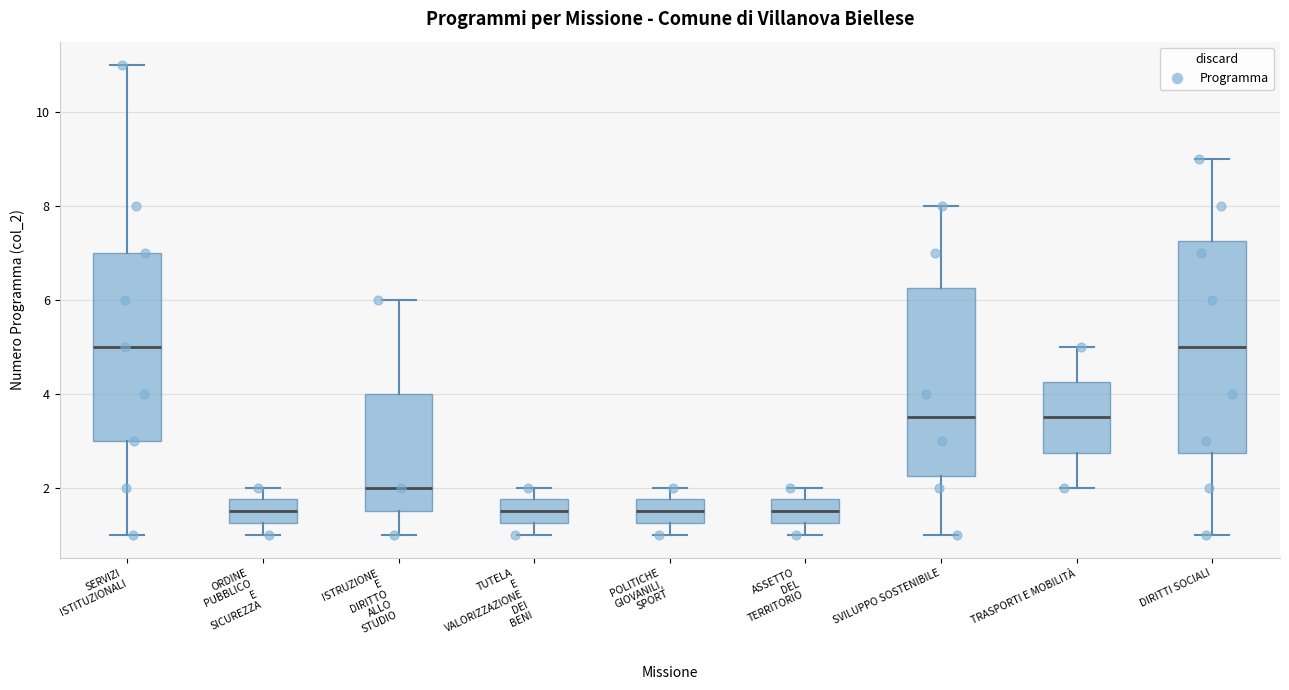

Reading left to right, read every box against the y-axis: the position of its median line, the range the box covers, and the ends of its whiskers. The values are not printed on the chart, so give them approximately, as read against the axis.

SERVIZI ISTITUZIONALI: median 5.0, box 3.0 to 7.0, whiskers 1.0 to 11.0
ORDINE PUBBLICO E SICUREZZA: median 1.6, box 1.2 to 1.8, whiskers 1.0 to 2.0
ISTRUZIONE E DIRITTO ALLO STUDIO: median 2.0, box 1.6 to 4.0, whiskers 1.0 to 6.0
TUTELA E VALORIZZAZIONE DEI BENI: median 1.6, box 1.2 to 1.8, whiskers 1.0 to 2.0
POLITICHE GIOVANILI, SPORT: median 1.6, box 1.2 to 1.8, whiskers 1.0 to 2.0
ASSETTO DEL TERRITORIO: median 1.6, box 1.2 to 1.8, whiskers 1.0 to 2.0
SVILUPPO SOSTENIBILE: median 3.6, box 2.2 to 6.2, whiskers 1.0 to 8.0
TRASPORTI E MOBILITÀ: median 3.6, box 2.8 to 4.2, whiskers 2.0 to 5.0
DIRITTI SOCIALI: median 5.0, box 2.8 to 7.2, whiskers 1.0 to 9.0